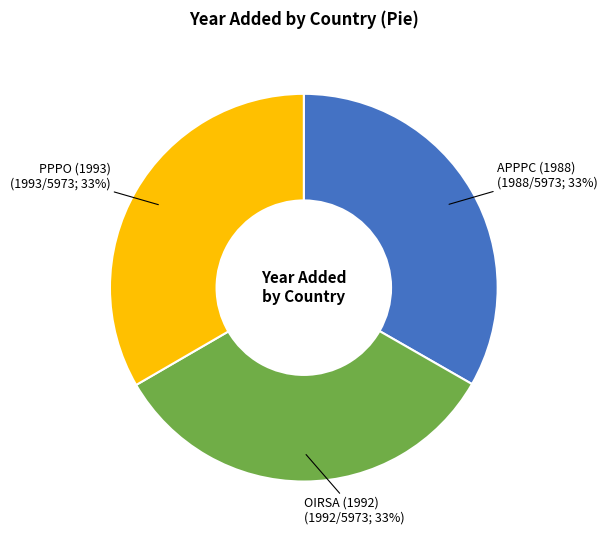

What percentage is the OIRSA (1992) slice, to the nearest percent?

33%